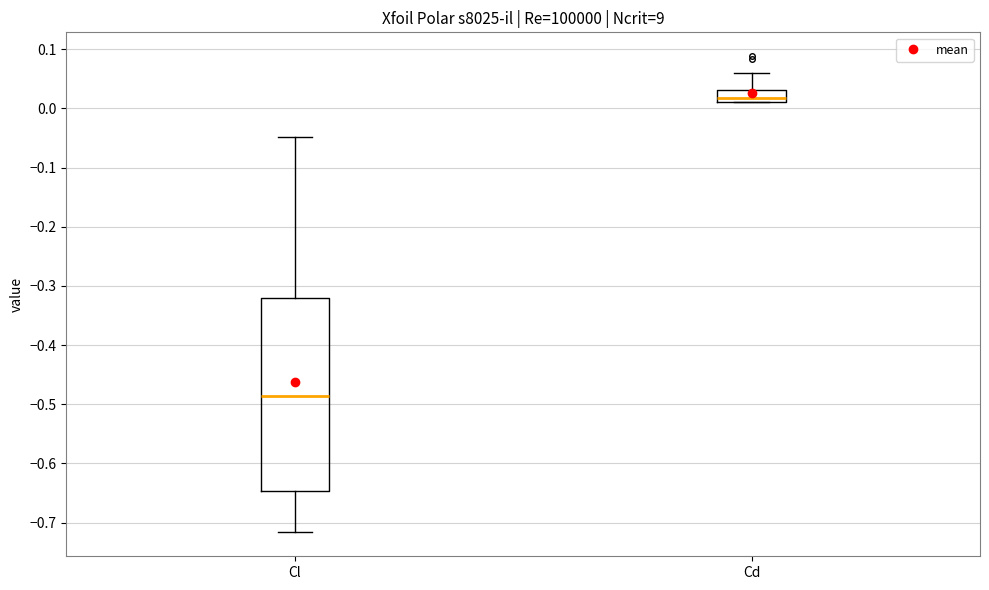

Where is the lower edge of the box for Cd on the y-axis? The values are not printed on the chart, so give them approximately, as read against the axis.

0.01